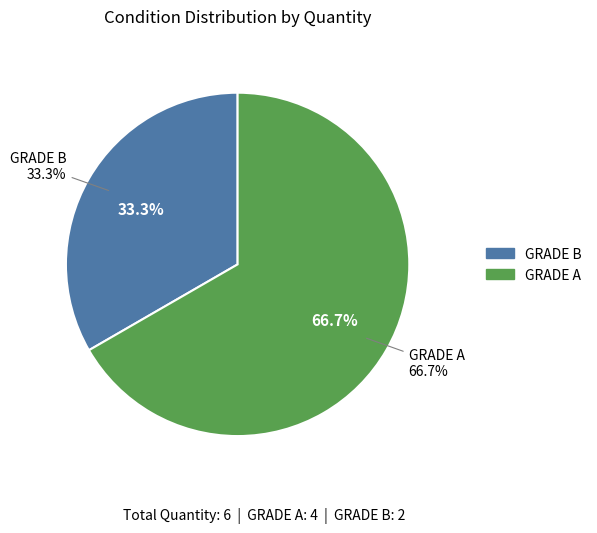

Count the number of slices in the pie.

2